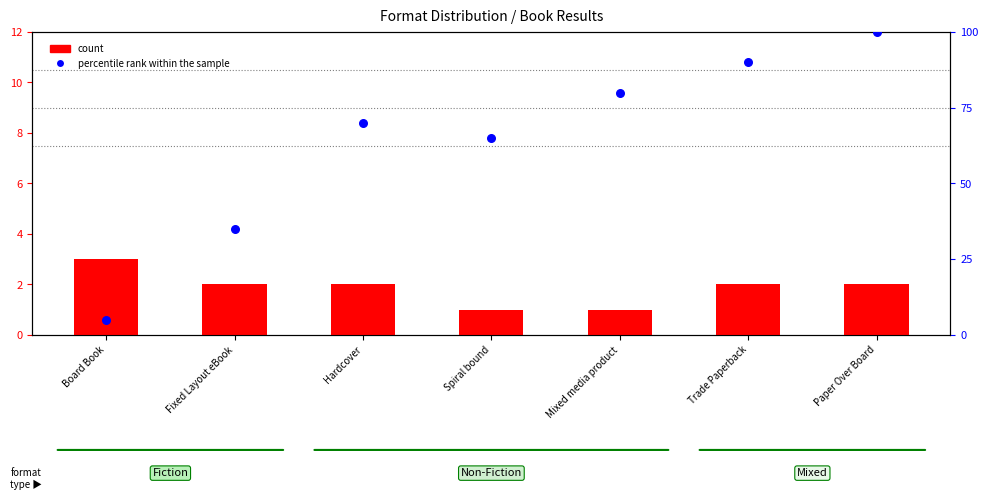

Which series contains the lowest Y value?

count